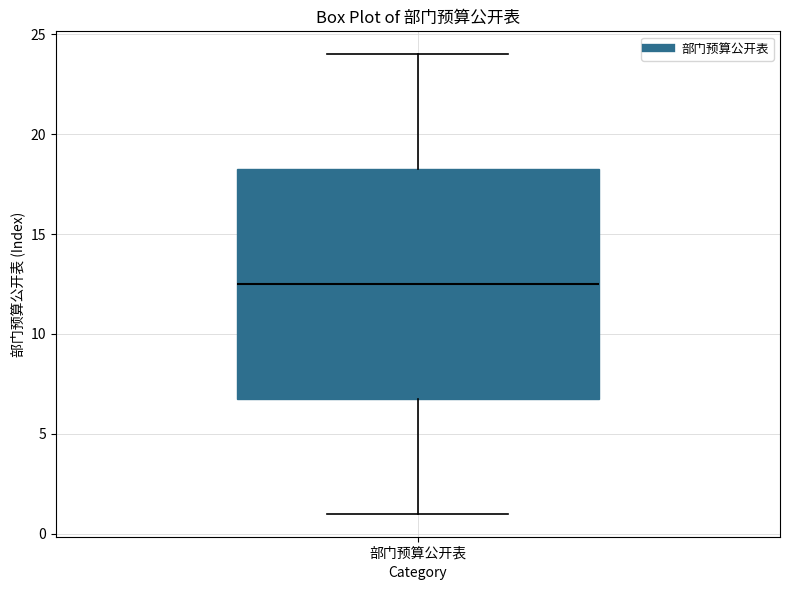

Where is the lower edge of the box for 部门预算公开表 on the y-axis? The values are not printed on the chart, so give them approximately, as read against the axis.

7.0